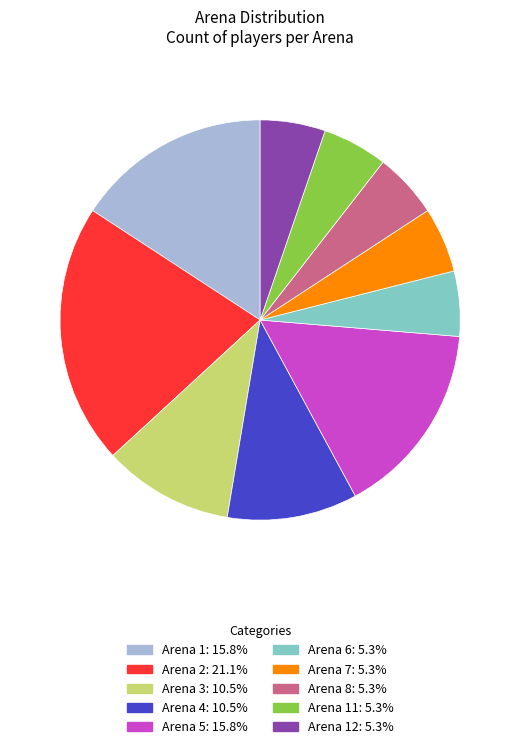

Does any single category account for the majority?

No